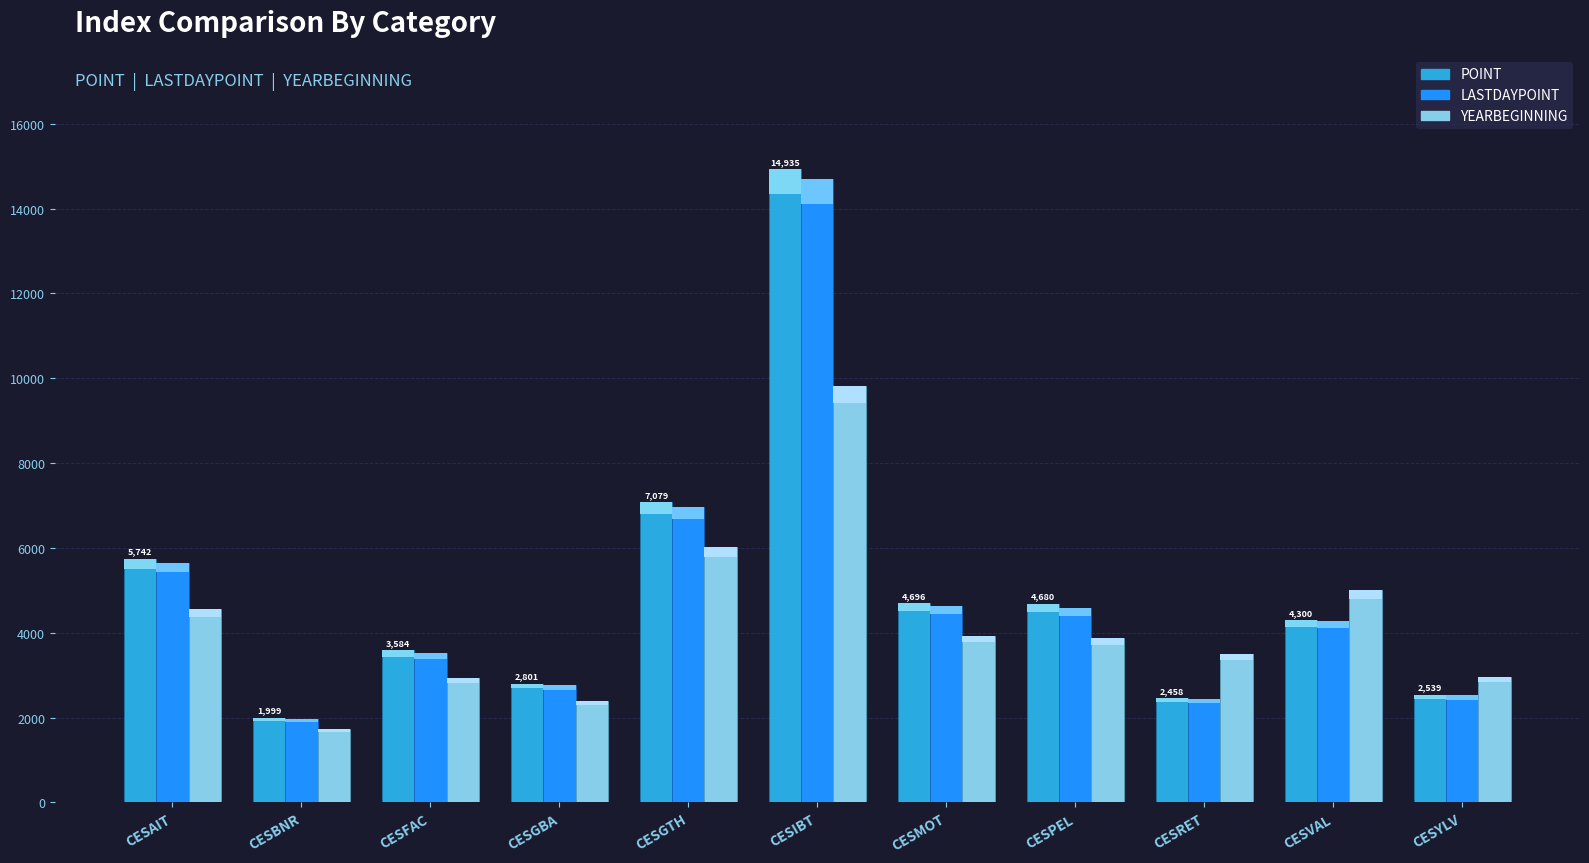

What is the maximum value shown in the chart?

14935.0